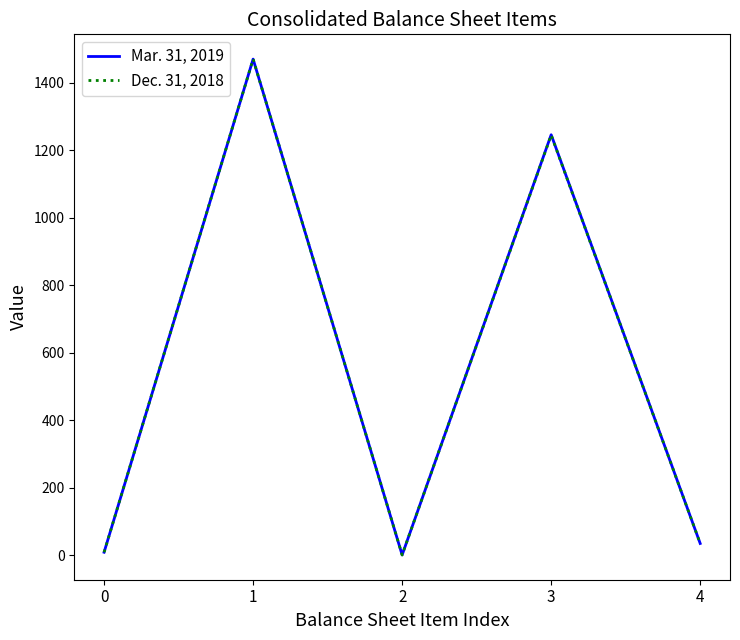

In Mar. 31, 2019, how many points are higher than both neighbors (excluding endpoints)?

2